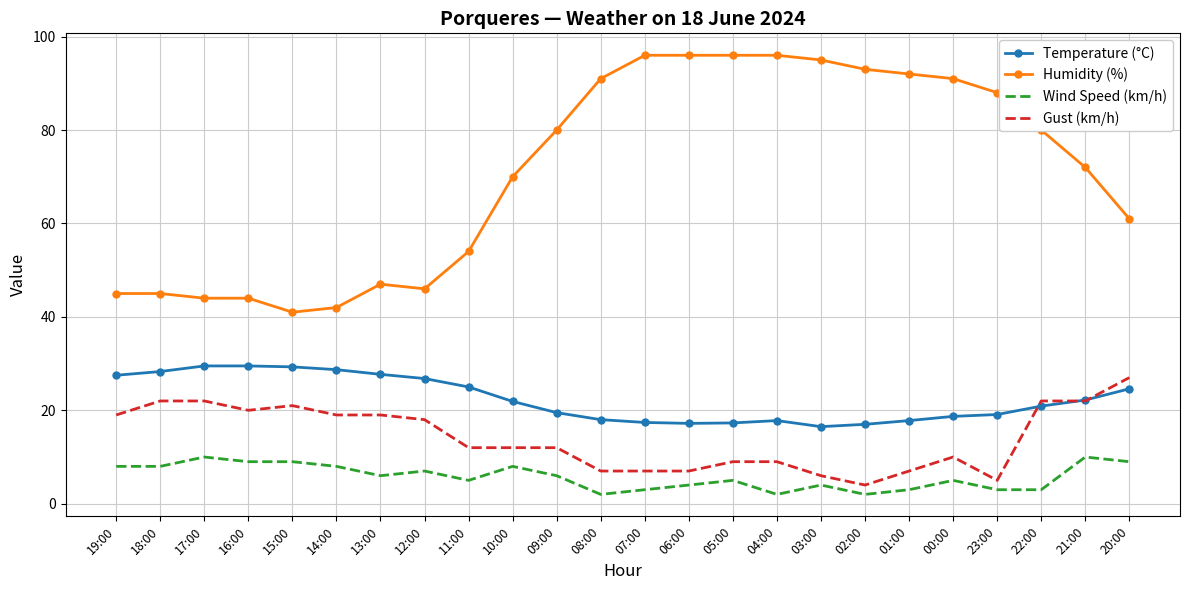

True or false: Gust (km/h) and Temperature (°C) cross at least once.

True